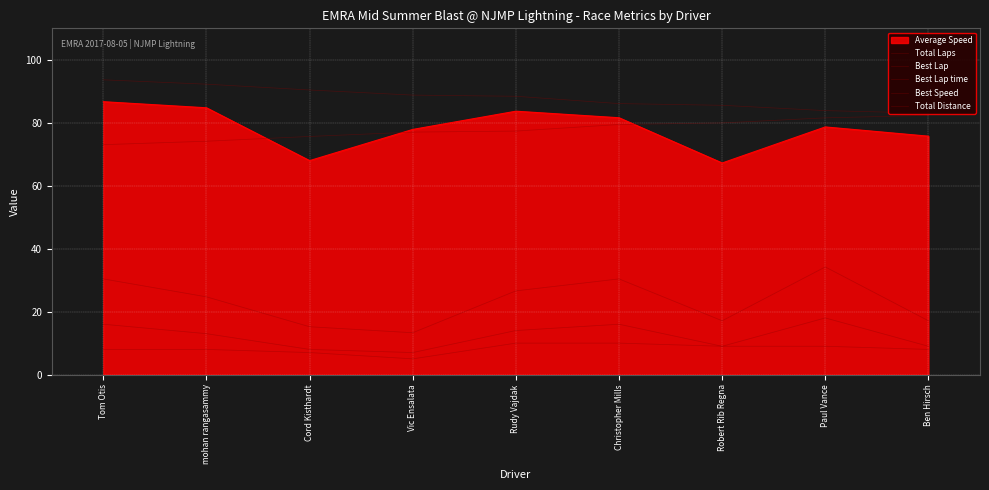

True or false: Best Speed and Total Laps cross at least once.

False